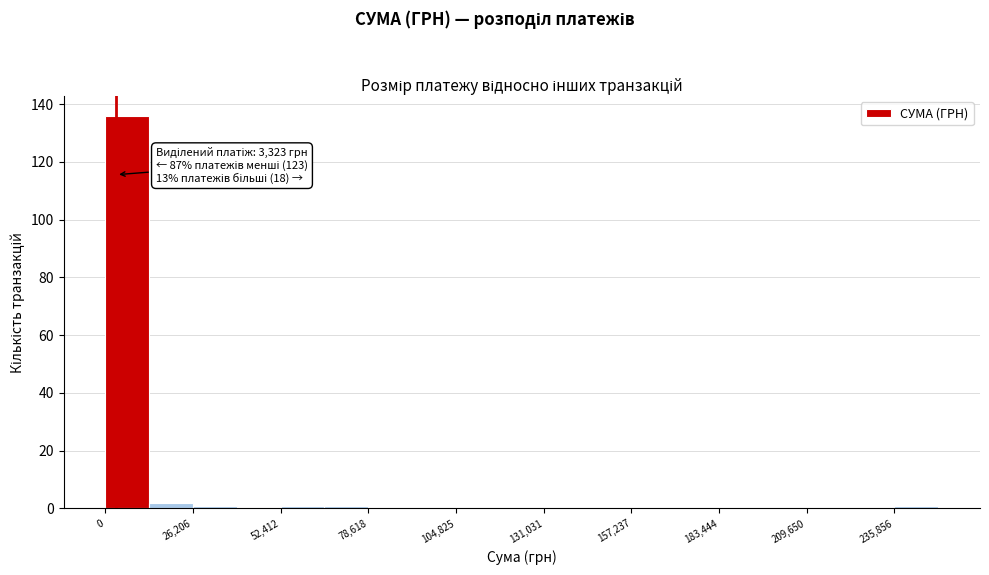

Around what value on the x-axis is the tallest bar? Give the approximate position of its centre, as read against the axis.

5000